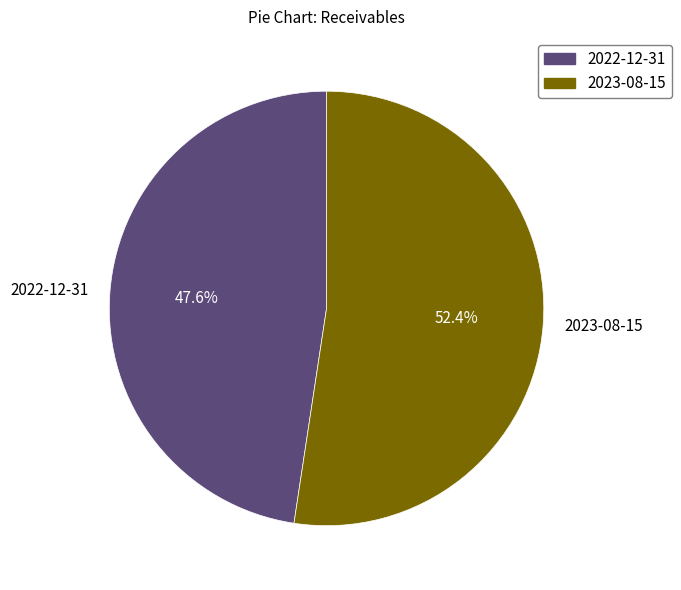

Which slice is the smallest?

2022-12-31